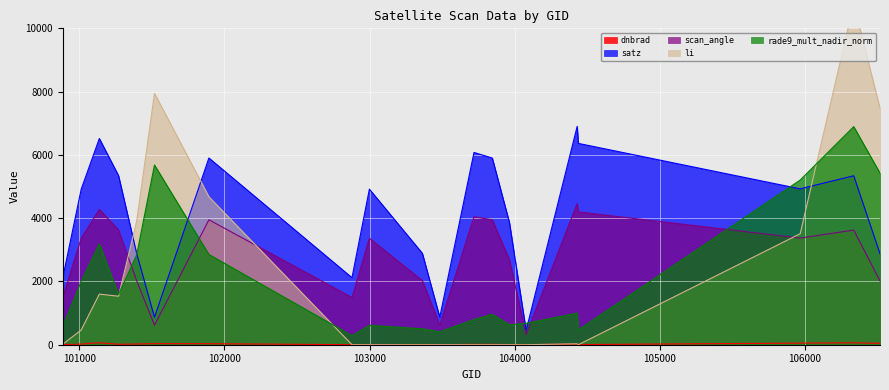

True or false: dnbrad and scan_angle intersect in this chart.

False